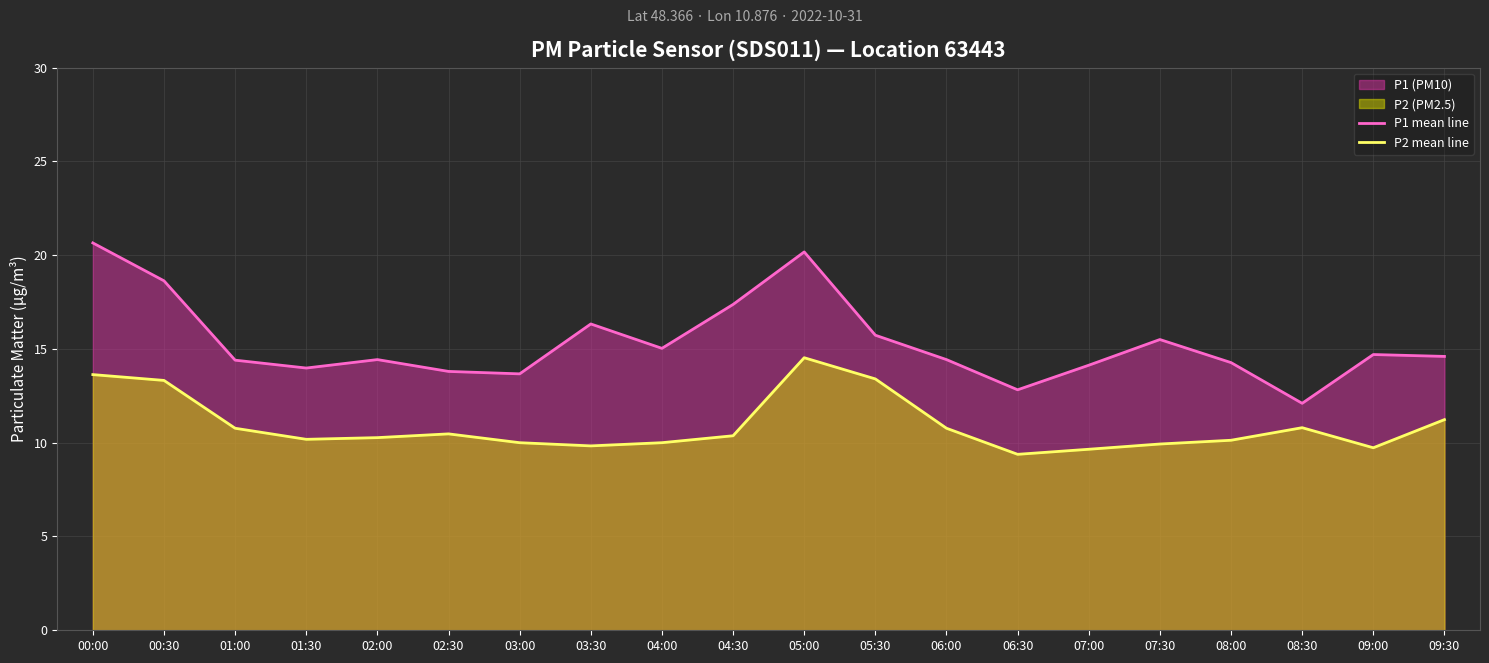

Rank the series by their average value, from lowest to highest.

P2 mean line, P1 mean line